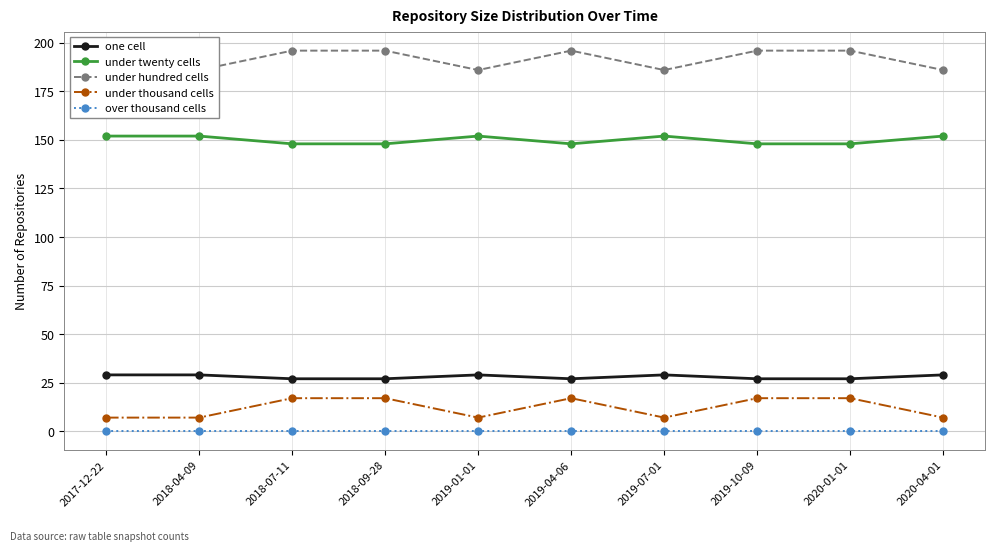

Reading left to right, transcribe all the data shown in this chart.

one cell: 29	29	27	27	29	27	29	27	27	29
under twenty cells: 152	152	148	148	152	148	152	148	148	152
under hundred cells: 186	186	196	196	186	196	186	196	196	186
under thousand cells: 7	7	17	17	7	17	7	17	17	7
over thousand cells: 0	0	0	0	0	0	0	0	0	0